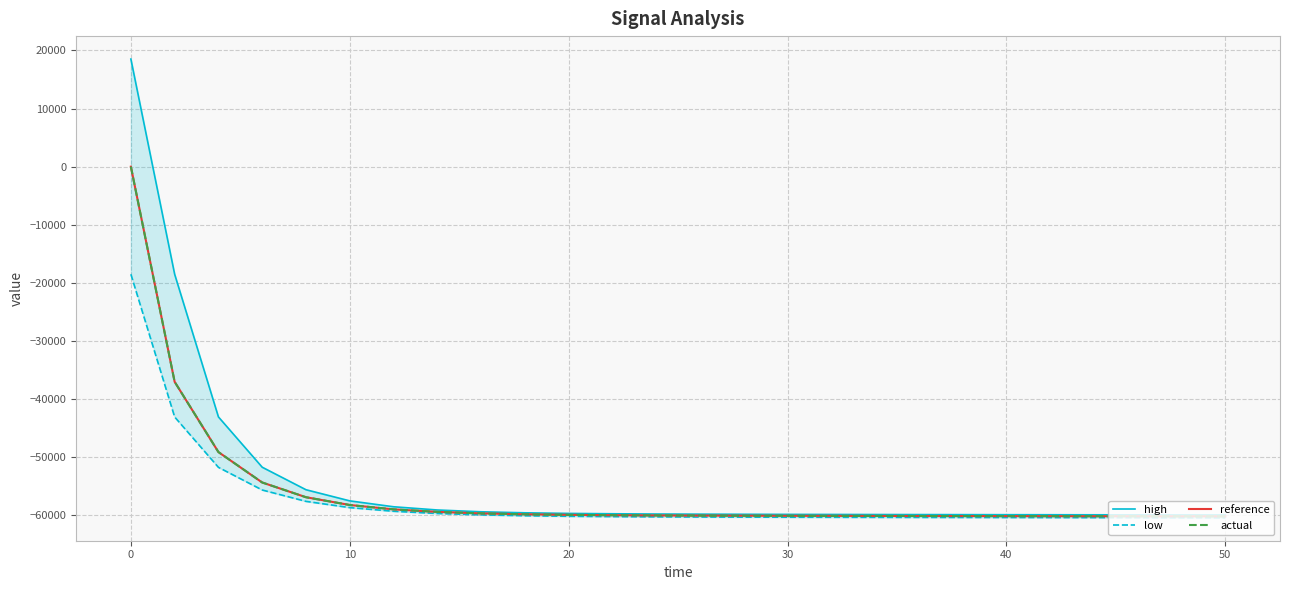

True or false: low has more than 0 points higher than both neighbors.

False